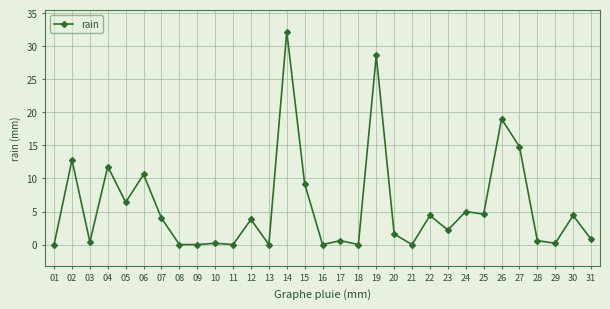

How many lines are shown in the chart?

1